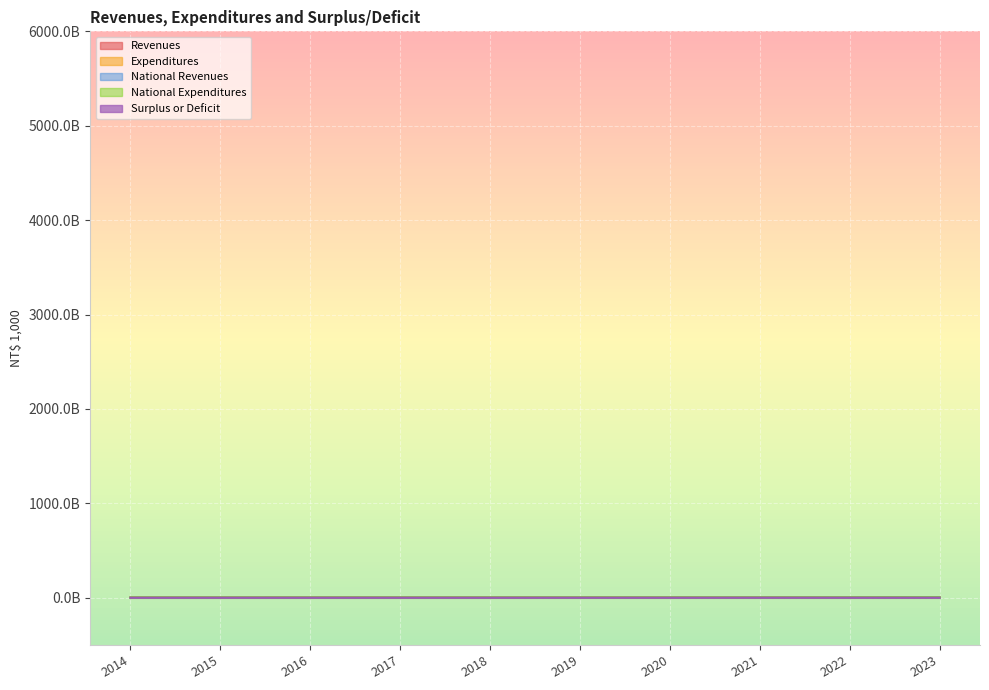

True or false: National Revenues and Revenues intersect in this chart.

False